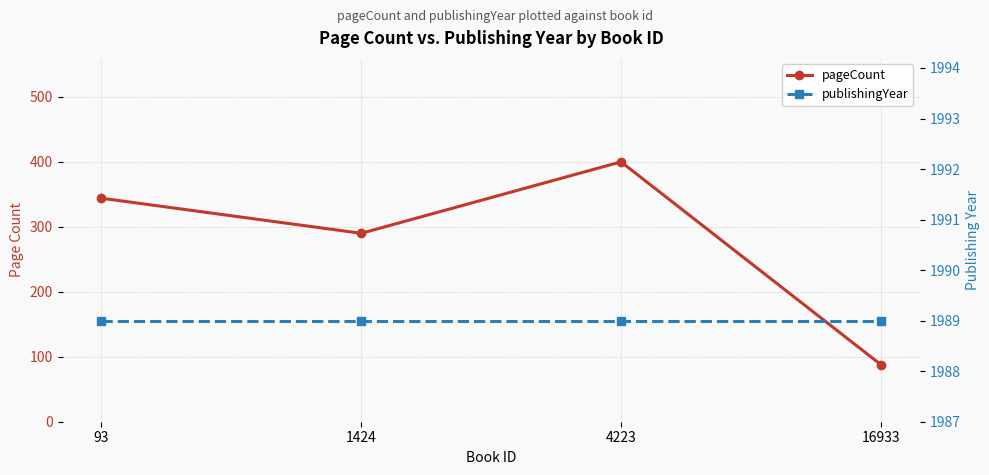

What is the total value across all series at 4223?

2389